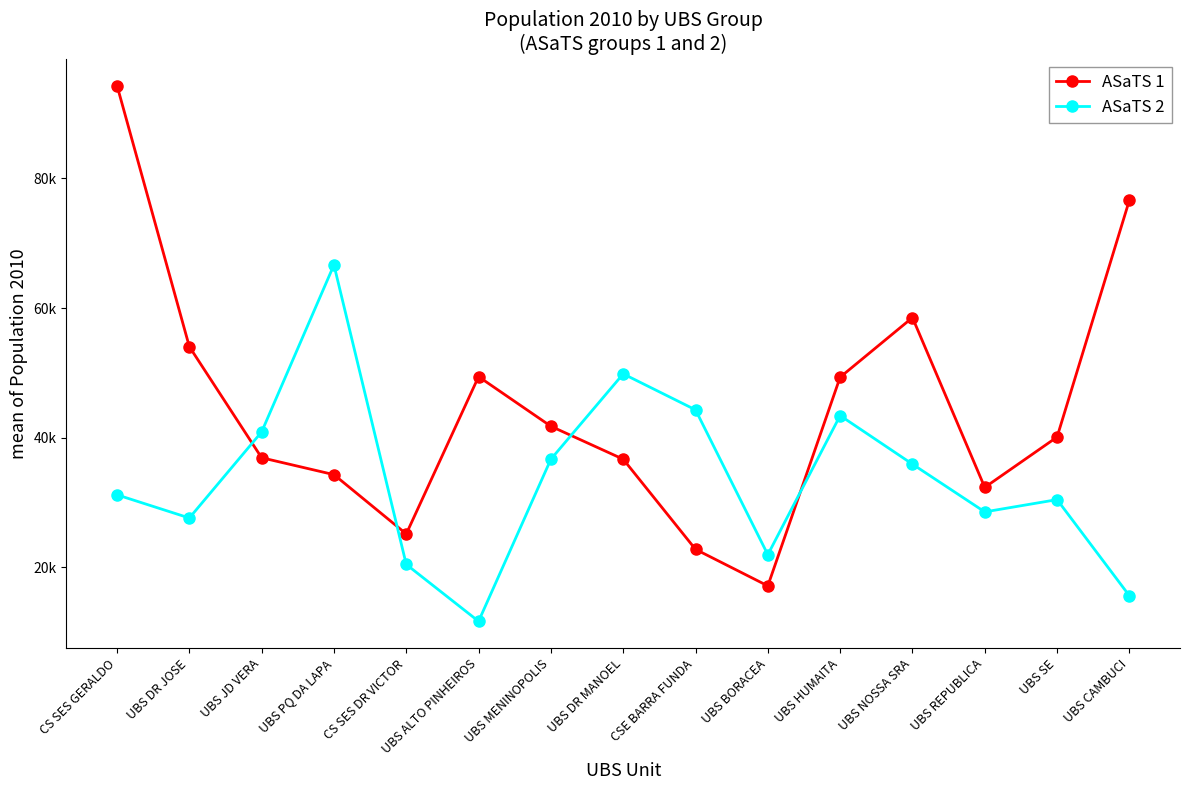

What is the maximum value shown in the chart?

94335